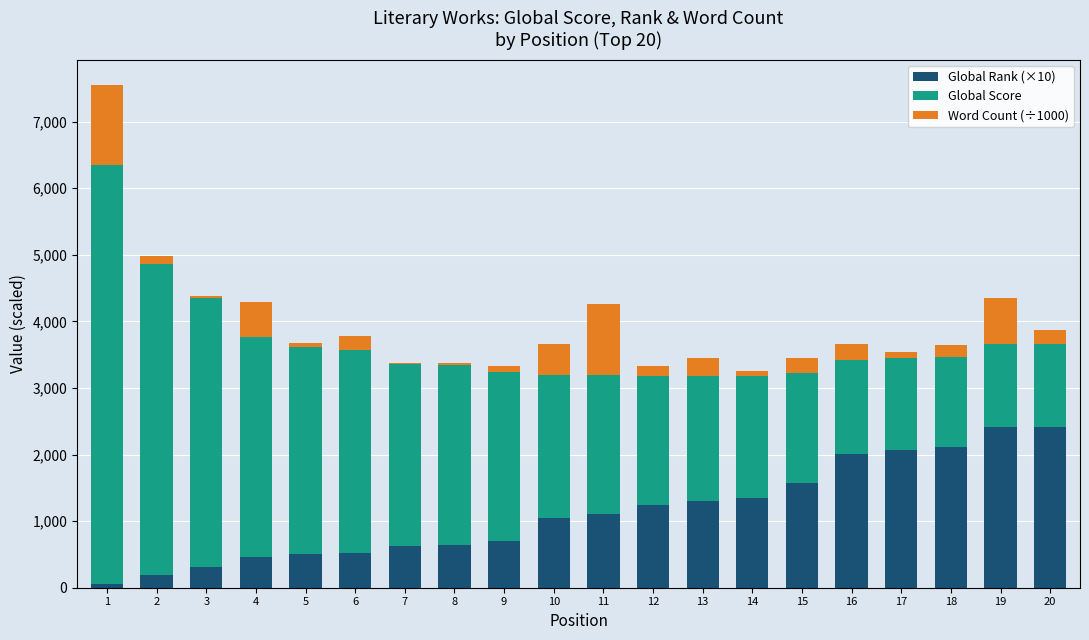

How many series are shown in this chart?

3